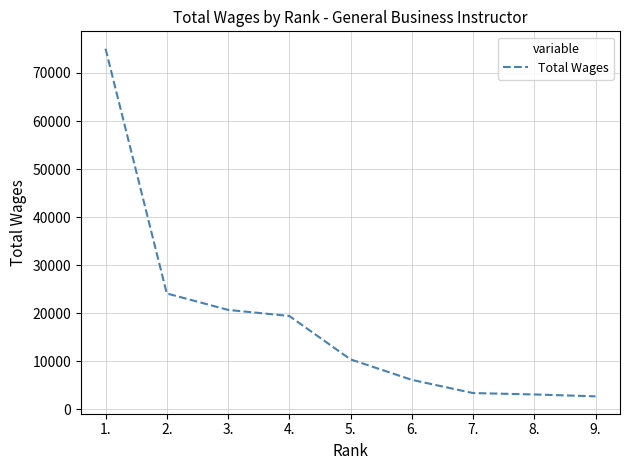

True or false: the data has more than 1 interior local peaks.

False